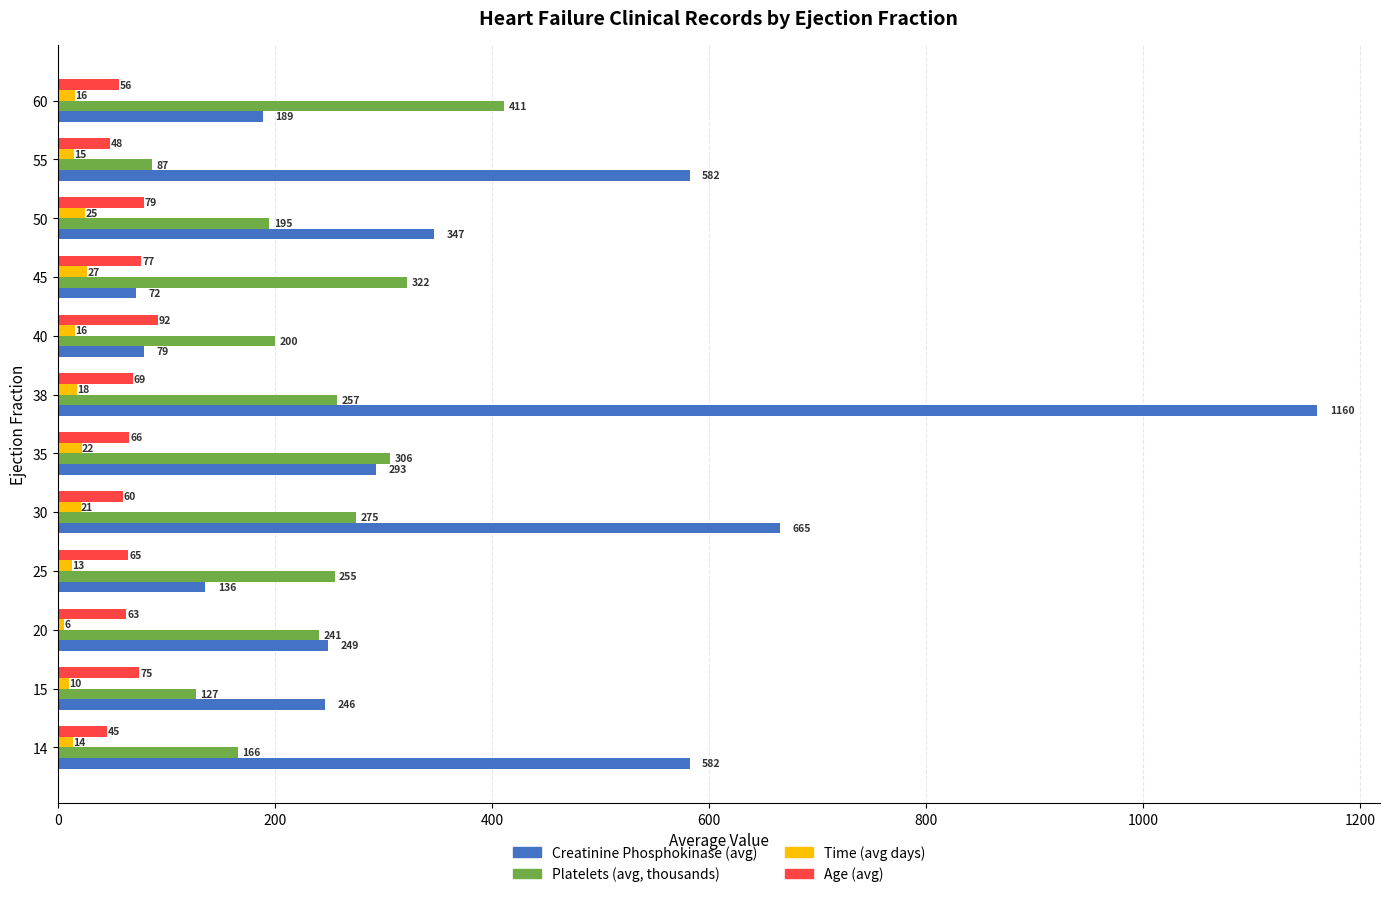

What is the average value of the Platelets (avg, thousands) series?

237